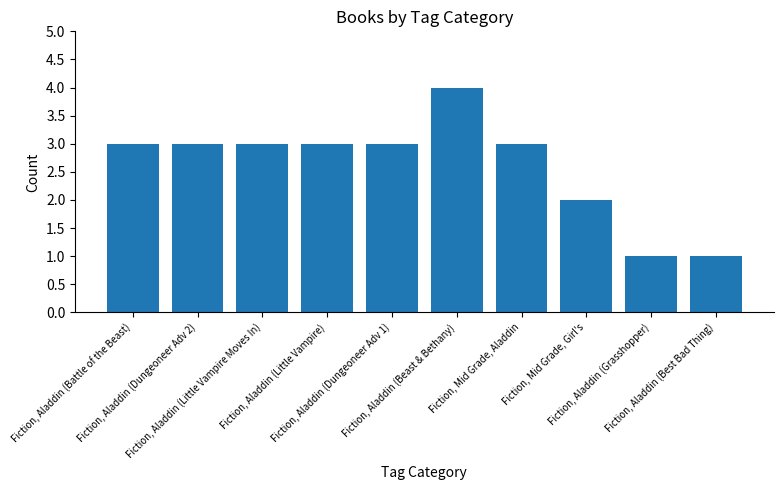

What is the sum of all values?

26